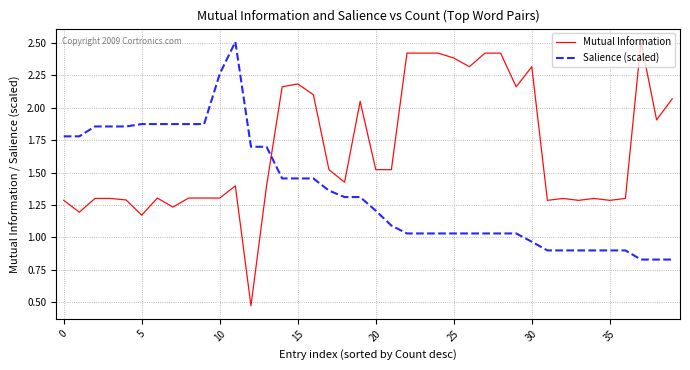

Which series has the largest total across all categories?

Mutual Information